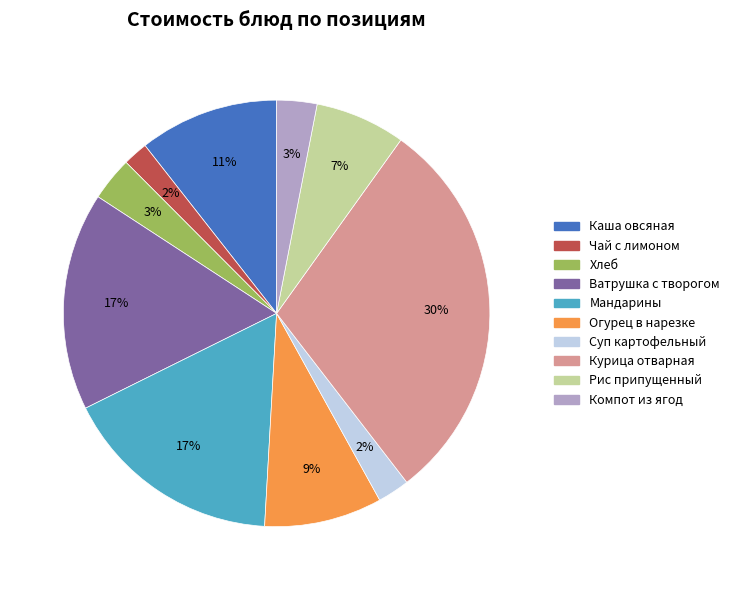

Which slice is the largest?

Курица отварная